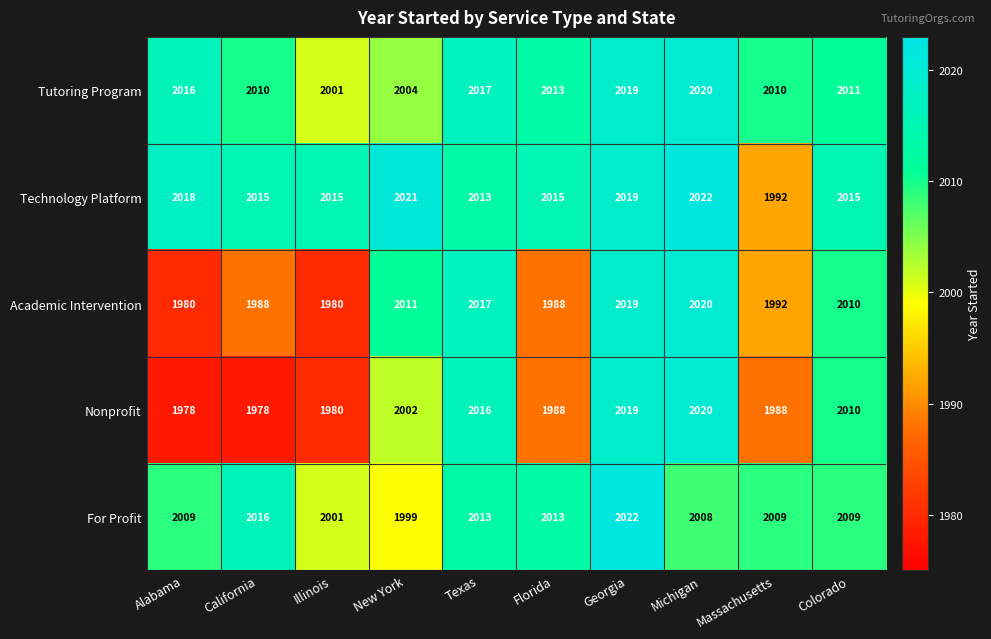

Where is Academic Intervention nearest to the value 2000?

Massachusetts